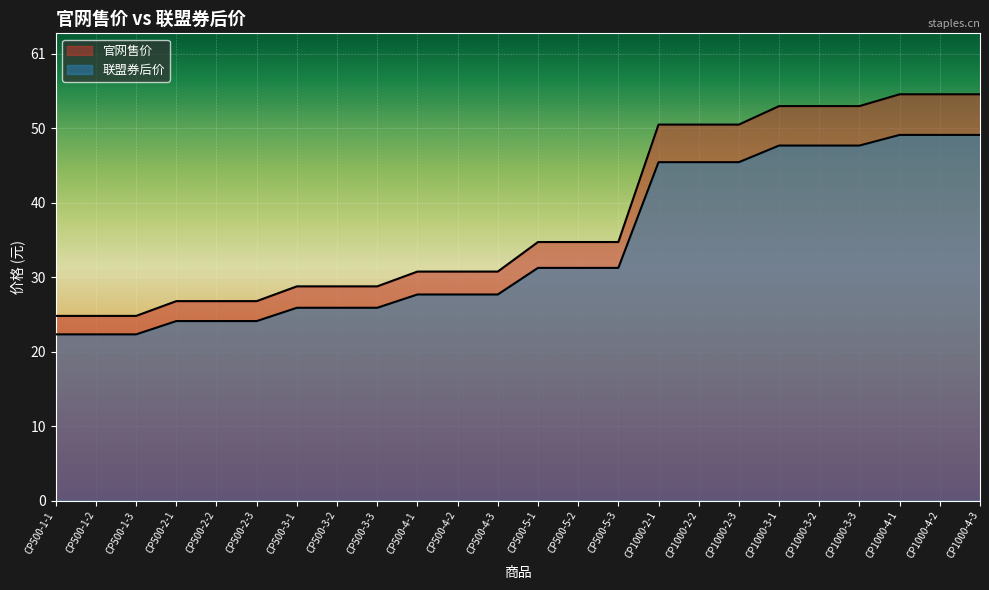

Reading left to right, list all the values displayed in this chart.

官网售价: CP500-1-1=22.5	CP500-1-2=22.5	CP500-1-3=22.5	CP500-2-1=24.3	CP500-2-2=24.3	CP500-2-3=24.3	CP500-3-1=26.1	CP500-3-2=26.1	CP500-3-3=26.1	CP500-4-1=27.9	CP500-4-2=27.9	CP500-4-3=27.9	CP500-5-1=31.5	CP500-5-2=31.5	CP500-5-3=31.5	CP1000-2-1=45.8	CP1000-2-2=45.8	CP1000-2-3=45.8	CP1000-3-1=48.1	CP1000-3-2=48.1	CP1000-3-3=48.1	CP1000-4-1=49.5	CP1000-4-2=49.5	CP1000-4-3=49.5
联盟券后价: CP500-1-1=25.0	CP500-1-2=25.0	CP500-1-3=25.0	CP500-2-1=27.0	CP500-2-2=27.0	CP500-2-3=27.0	CP500-3-1=29.0	CP500-3-2=29.0	CP500-3-3=29.0	CP500-4-1=31.0	CP500-4-2=31.0	CP500-4-3=31.0	CP500-5-1=35.0	CP500-5-2=35.0	CP500-5-3=35.0	CP1000-2-1=50.9	CP1000-2-2=50.9	CP1000-2-3=50.9	CP1000-3-1=53.4	CP1000-3-2=53.4	CP1000-3-3=53.4	CP1000-4-1=55.0	CP1000-4-2=55.0	CP1000-4-3=55.0